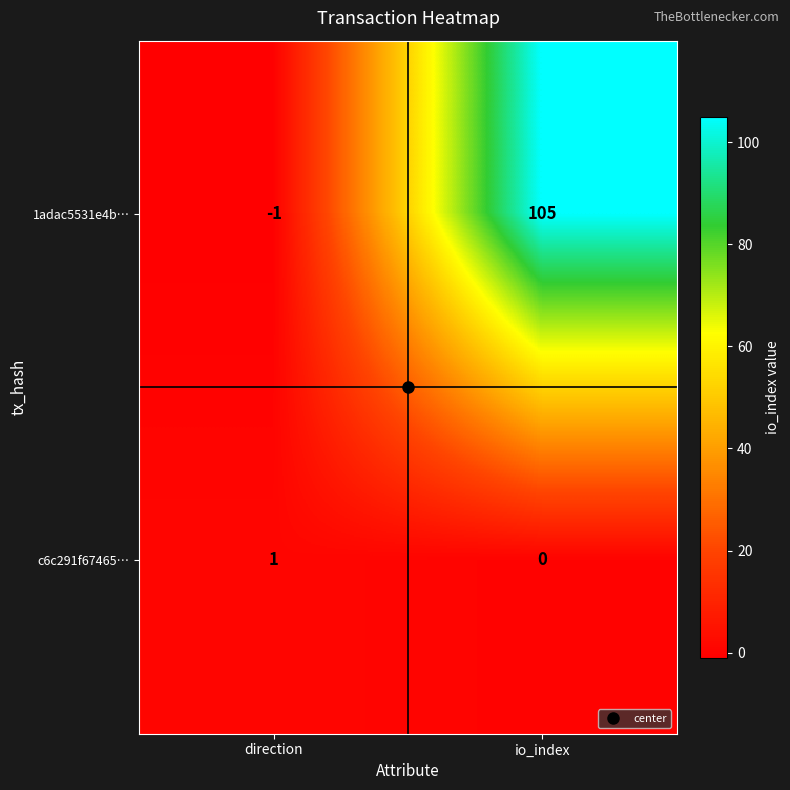

Rank the series at io_index from highest to lowest value.

1adac5531e4b…, c6c291f67465…